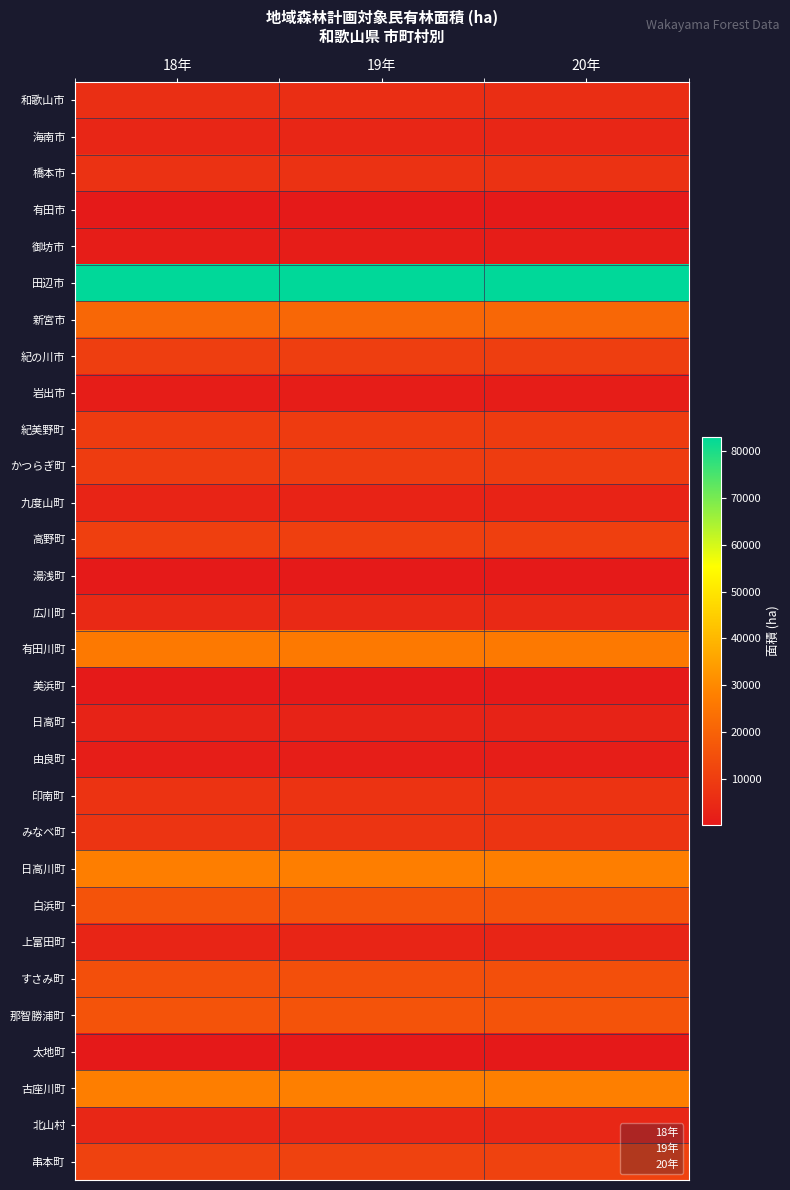

How many values in the 和歌山市 series exceed 6119?

1